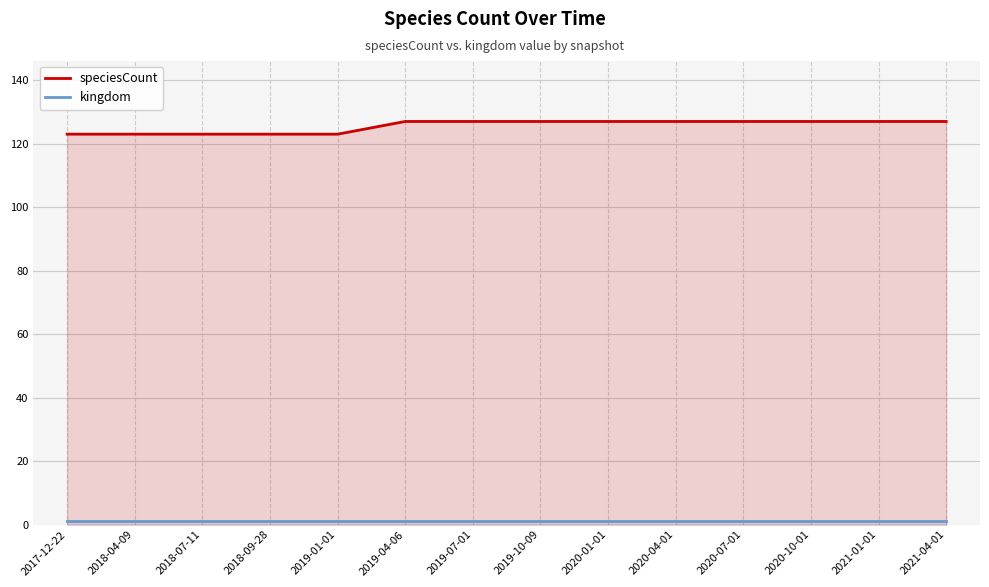

Where is kingdom nearest to the value 1?

2017-12-22